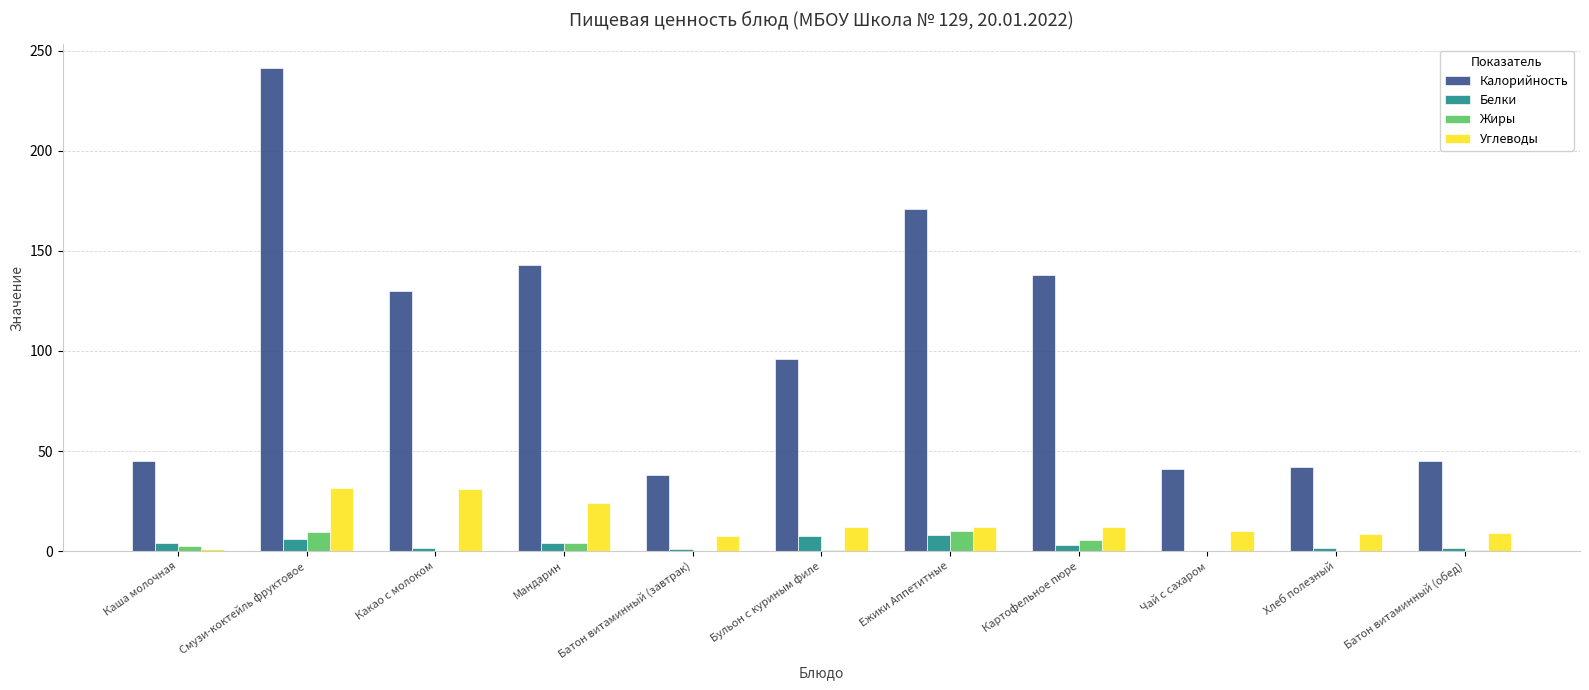

Where does the Калорийность series first go above 96?

Смузи-коктейль фруктовое